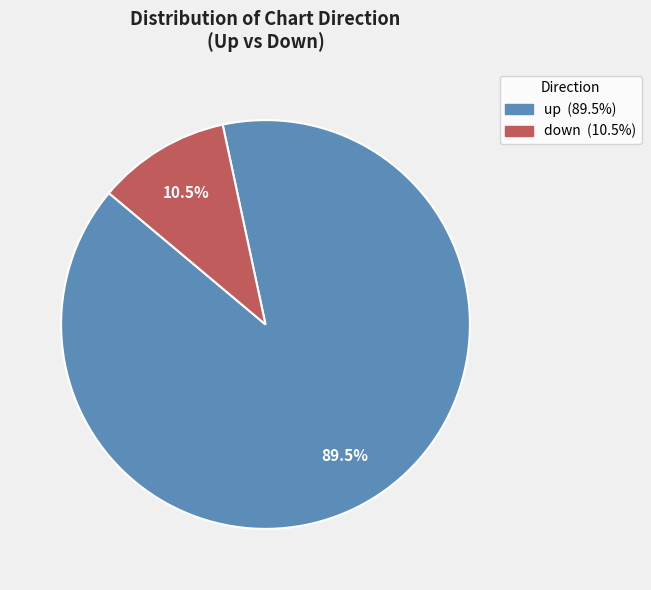

What is the majority slice?

up